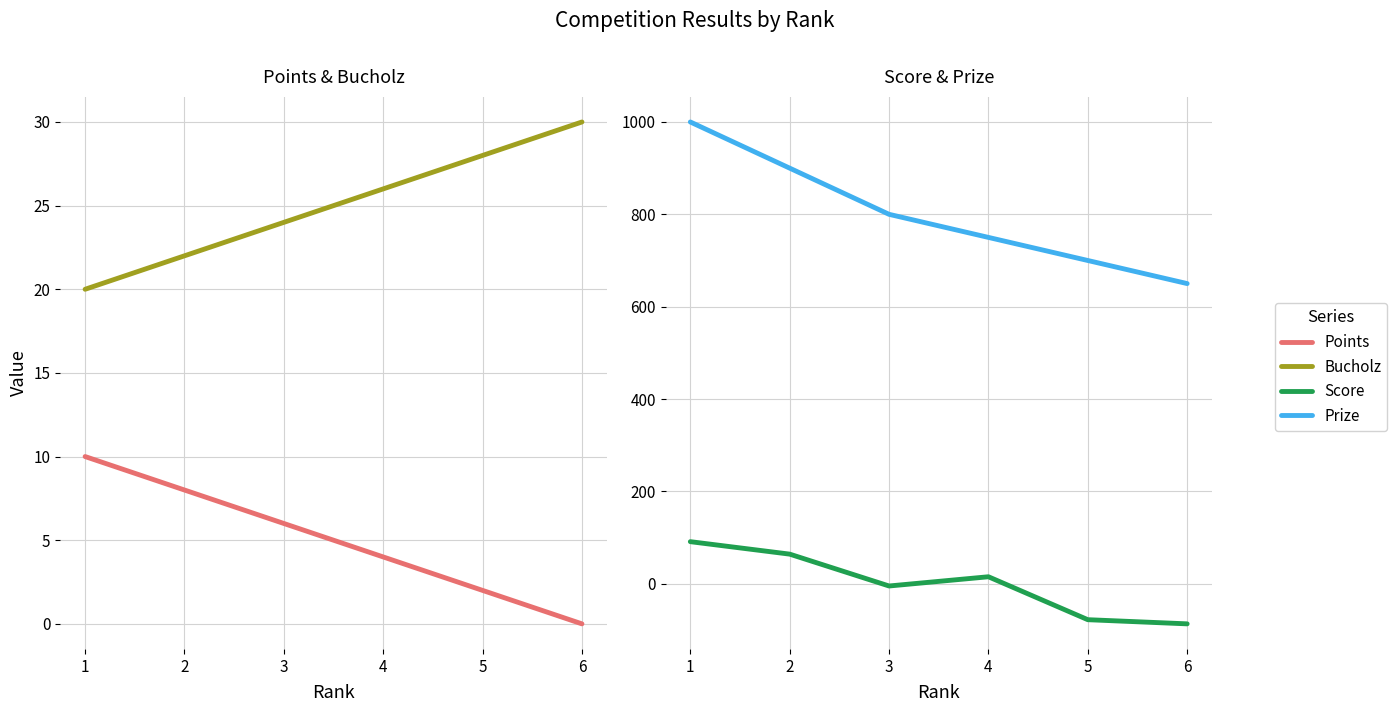

How many values in the Prize series are below 800?

3